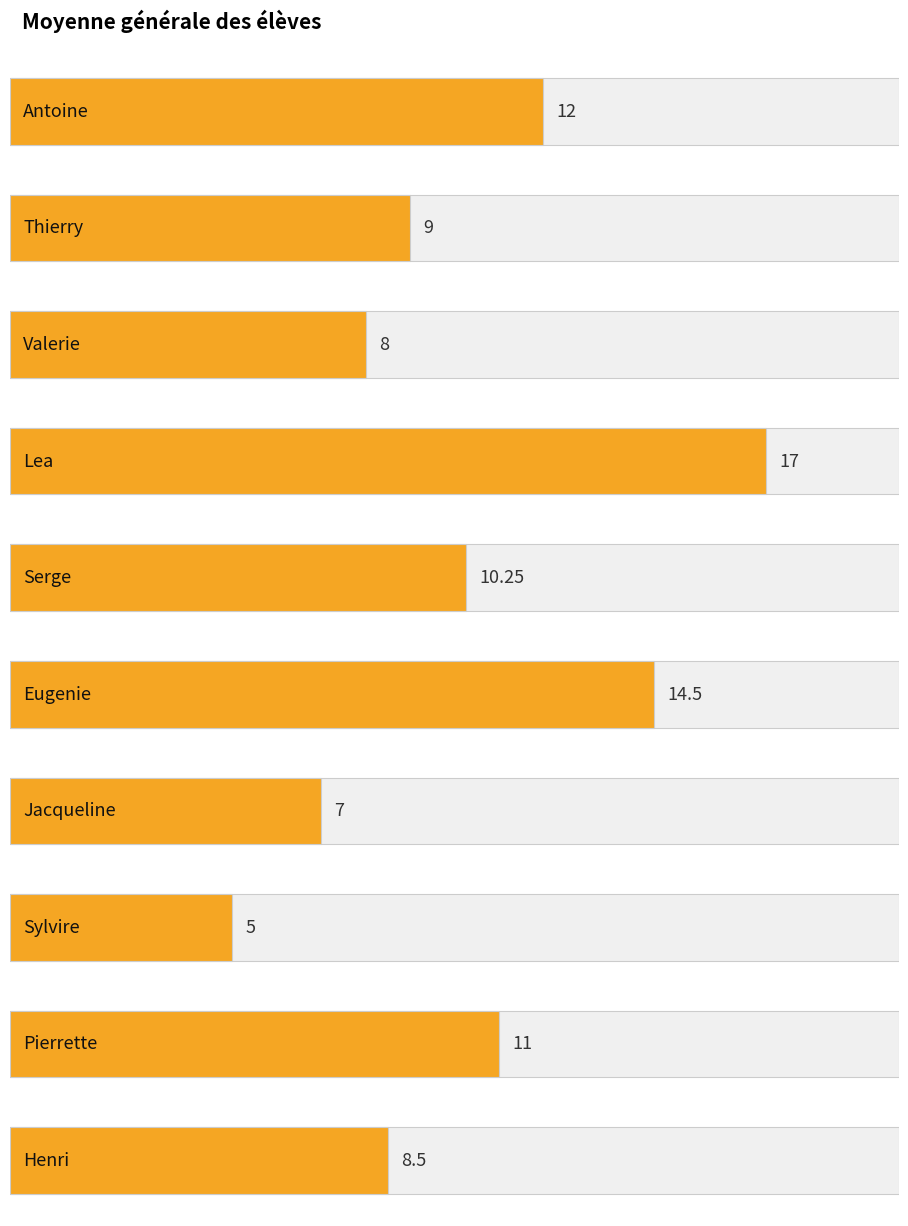

What is the difference between the maximum and minimum values?

12.0